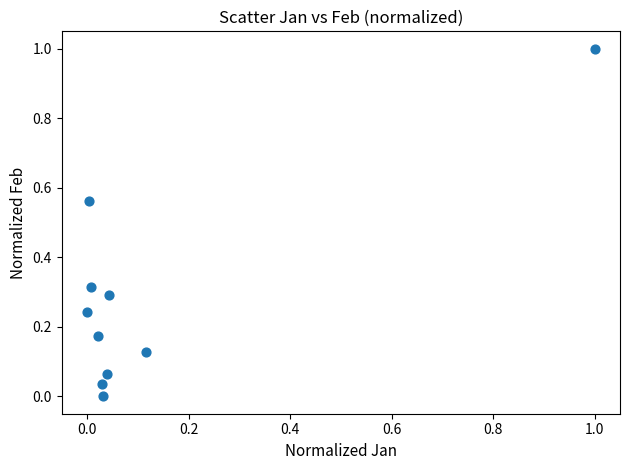

What is the range of X values (max minus min)?

1.0